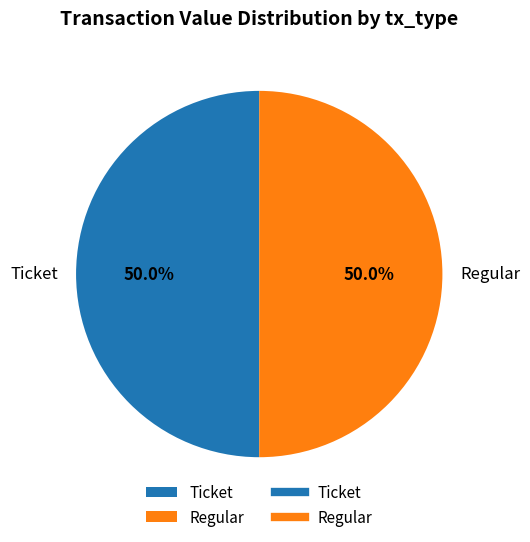

How much of the chart is everything except Regular?

50.0%